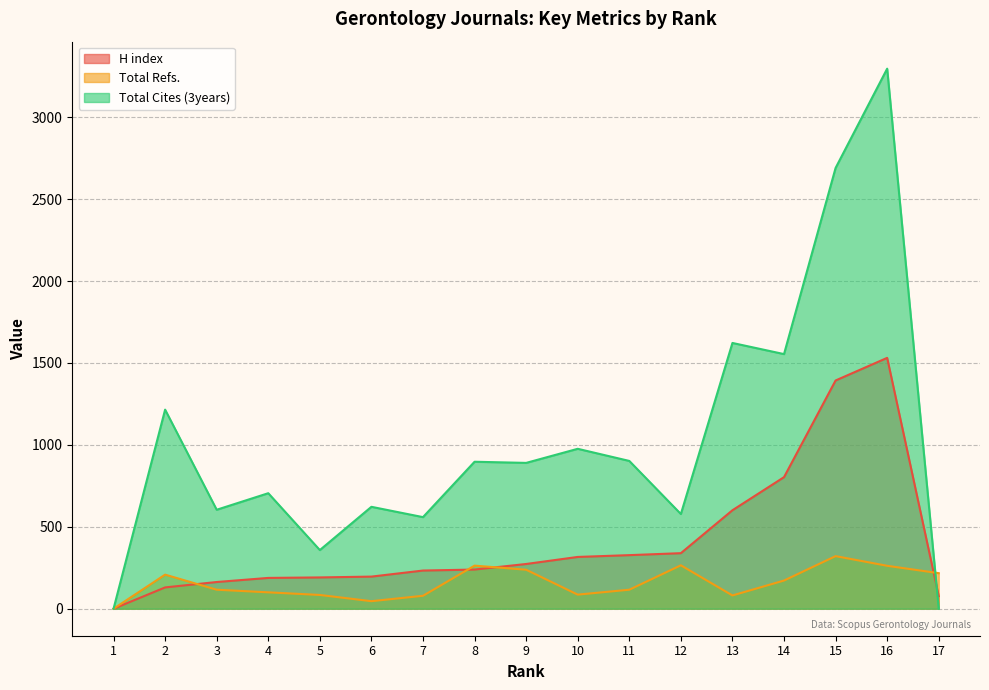

How many interior local peaks does the Total Refs. series have?

4